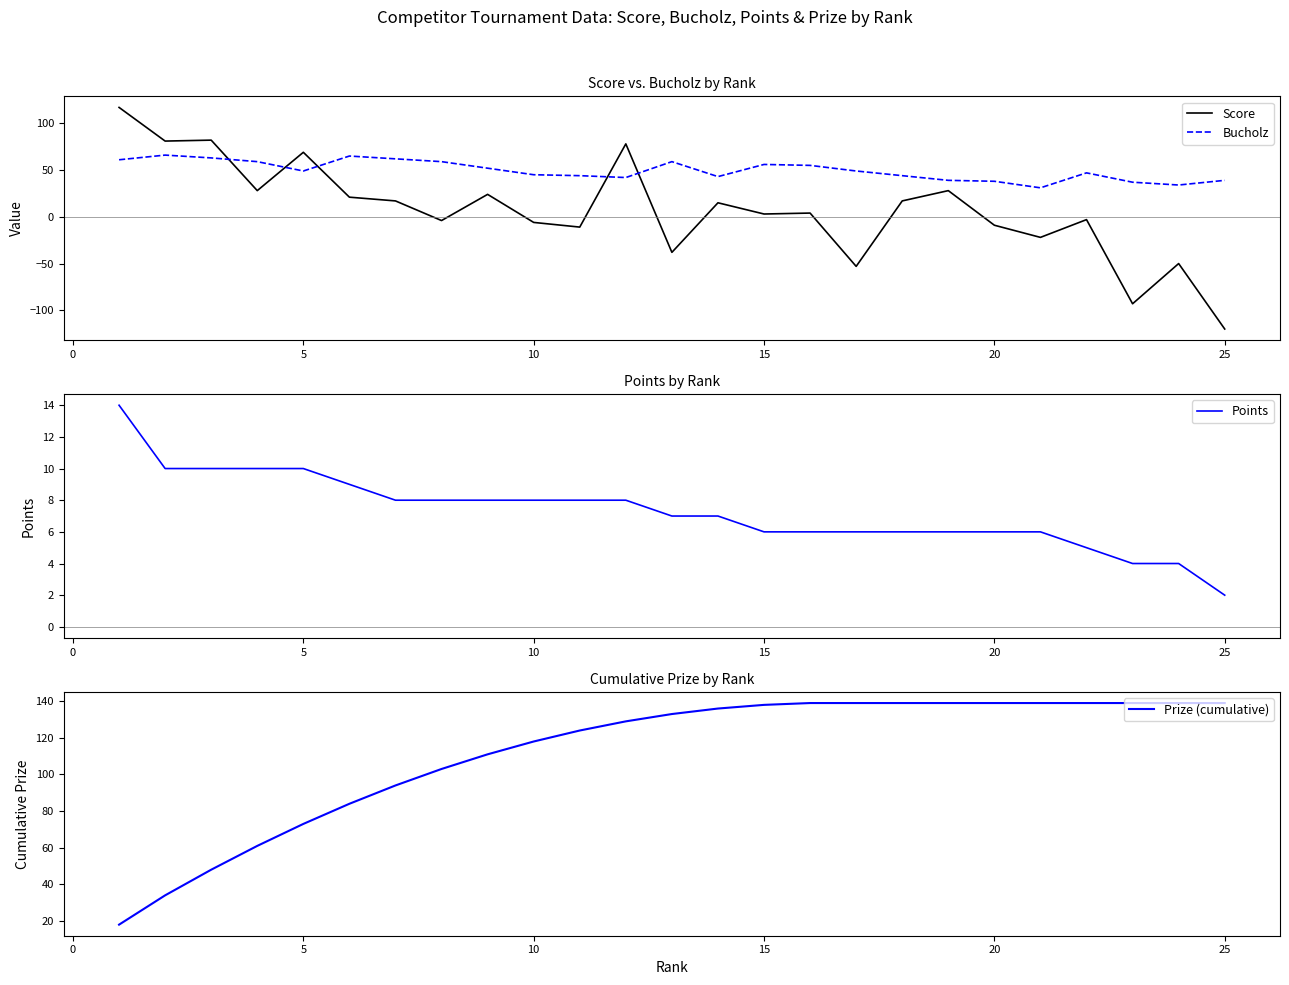

What is the value of the Points point at the 13th from the left?

7